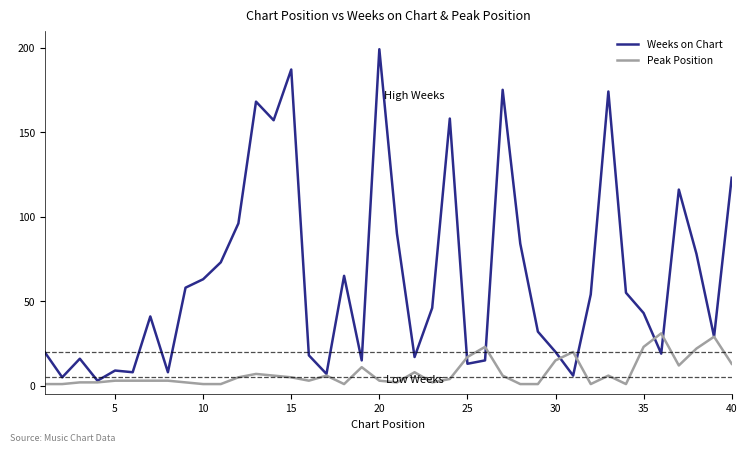

Which series has the largest total across all categories?

Weeks on Chart